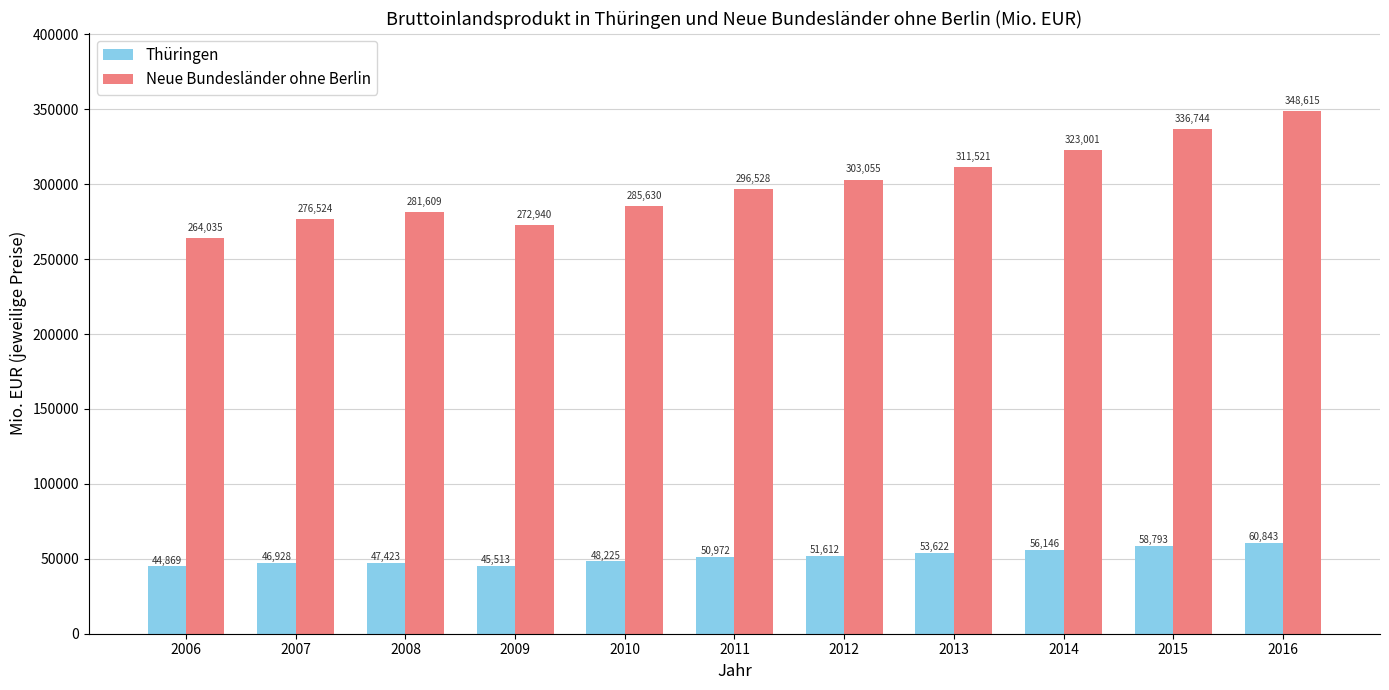

Where does the Neue Bundesländer ohne Berlin series first go above 296528?

2011